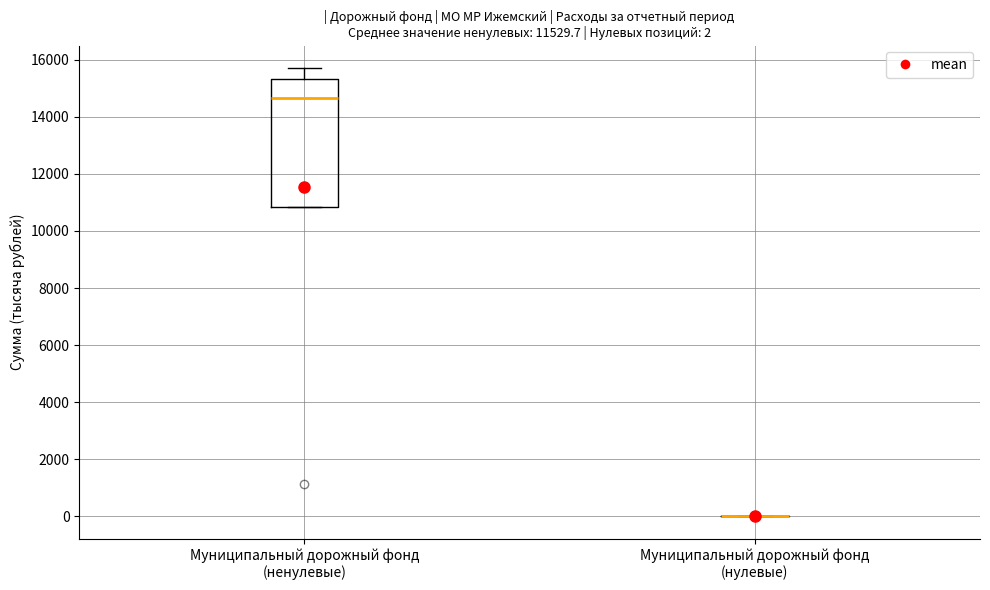

Comparing the boxes themselves (not the whiskers), which one is the tallest?

Муниципальный дорожный фонд (ненулевые)